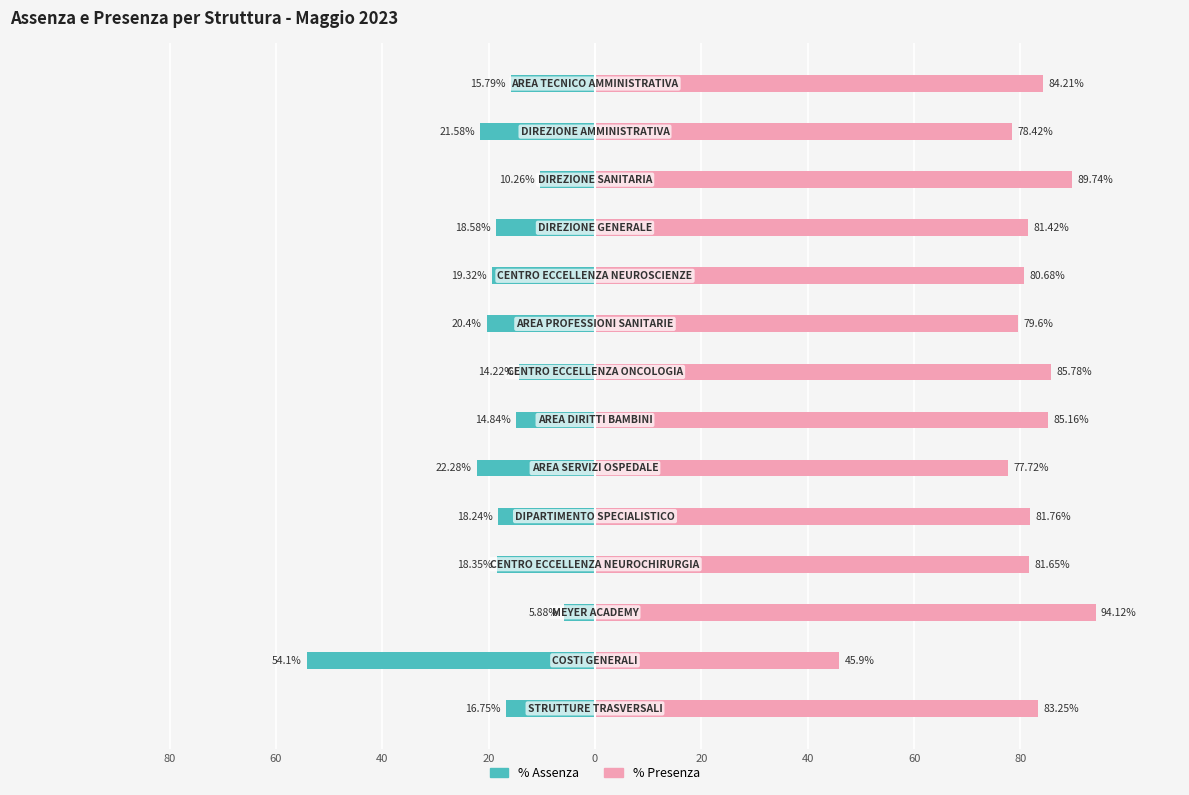

What is the highest value of the %Assenza series?

-5.9